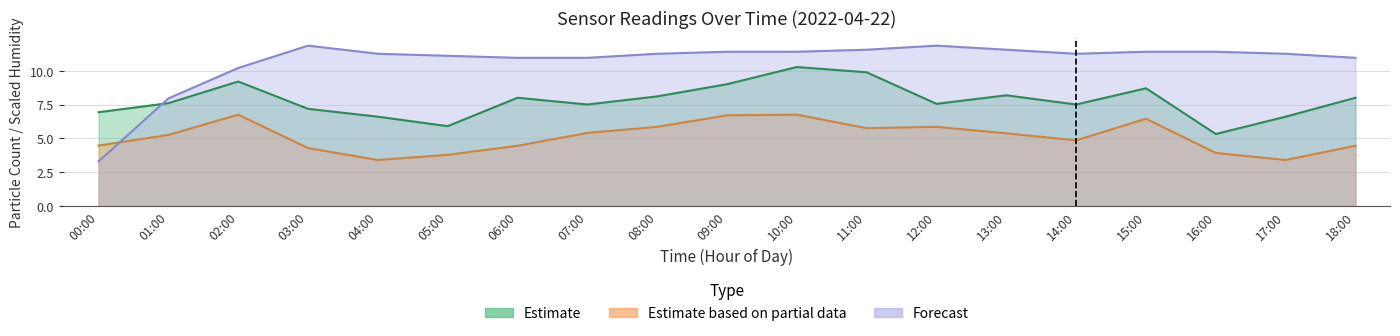

What is the sum of all SDS_P1 values?

148.0